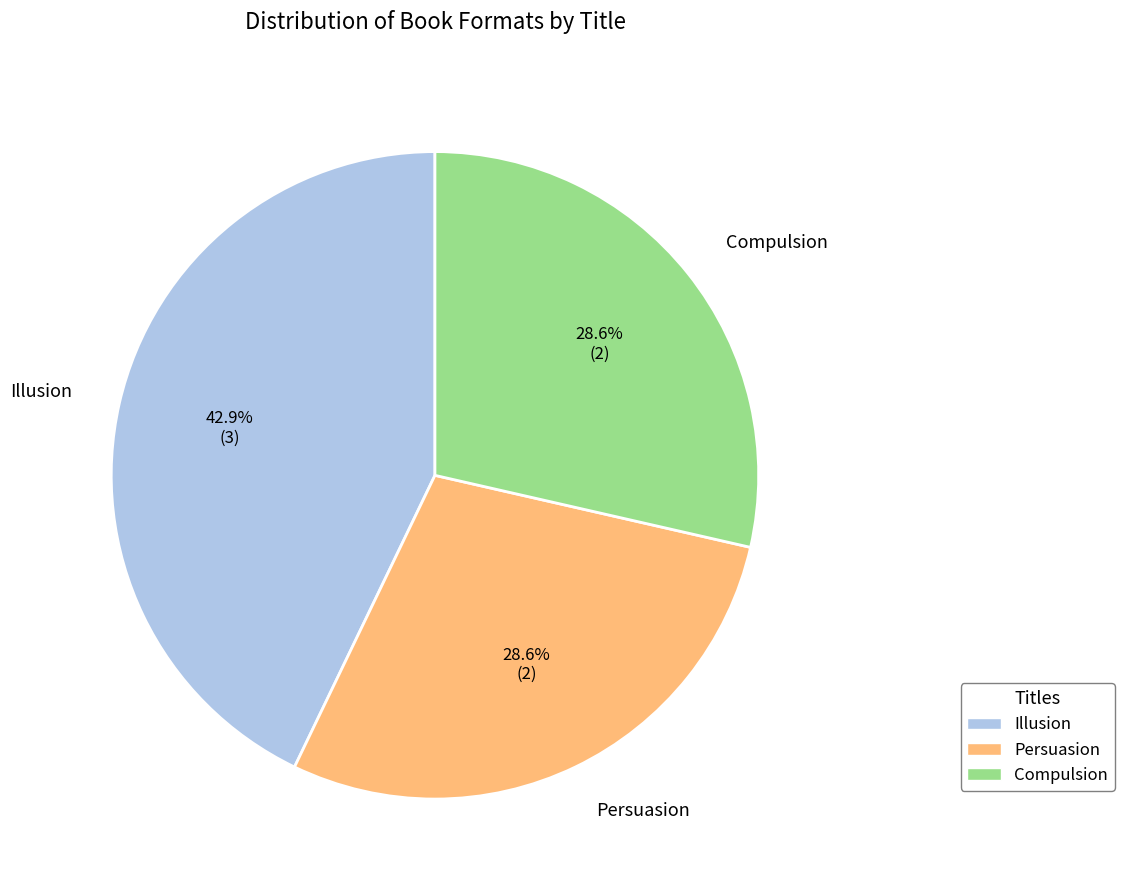

What portion of the pie excludes Compulsion?

71.4%